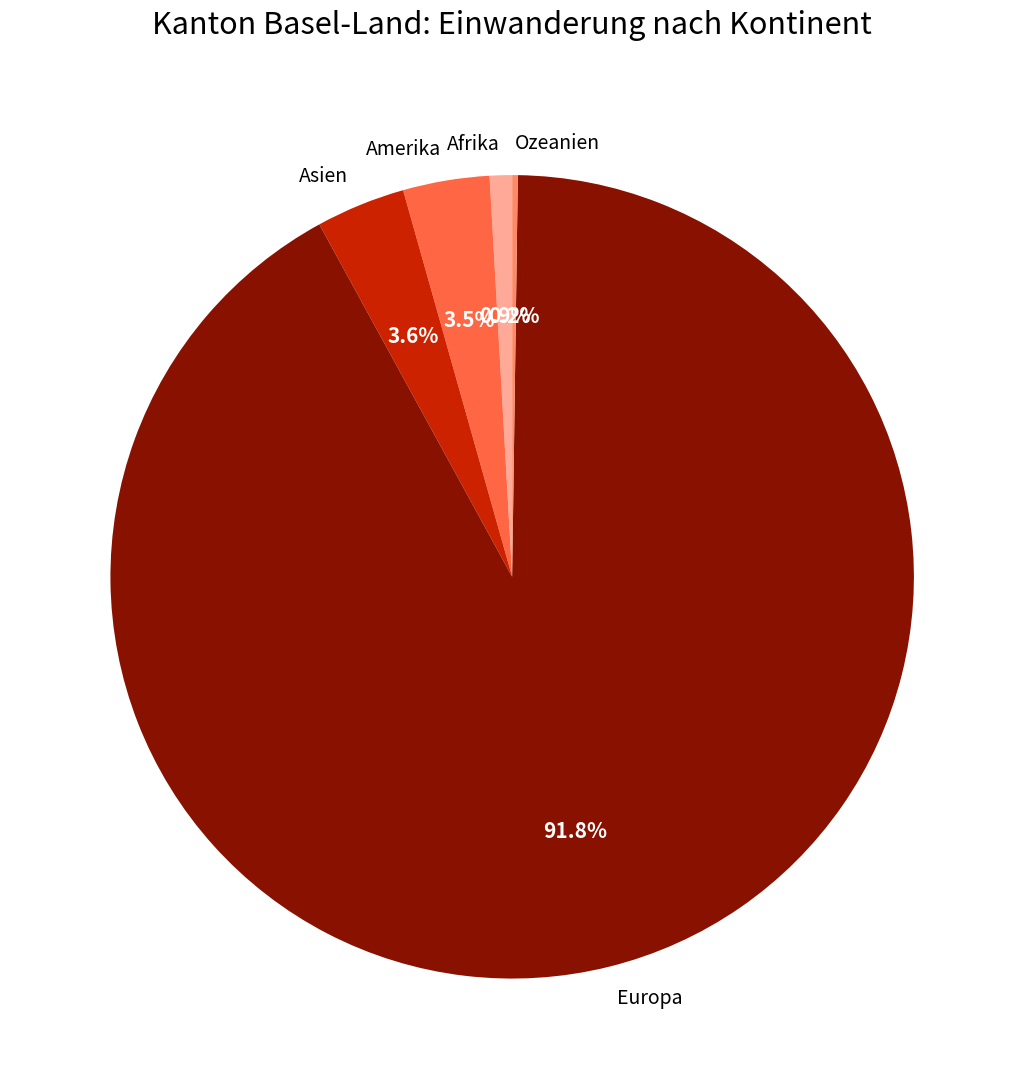

What is the largest slice in the pie chart?

Europa